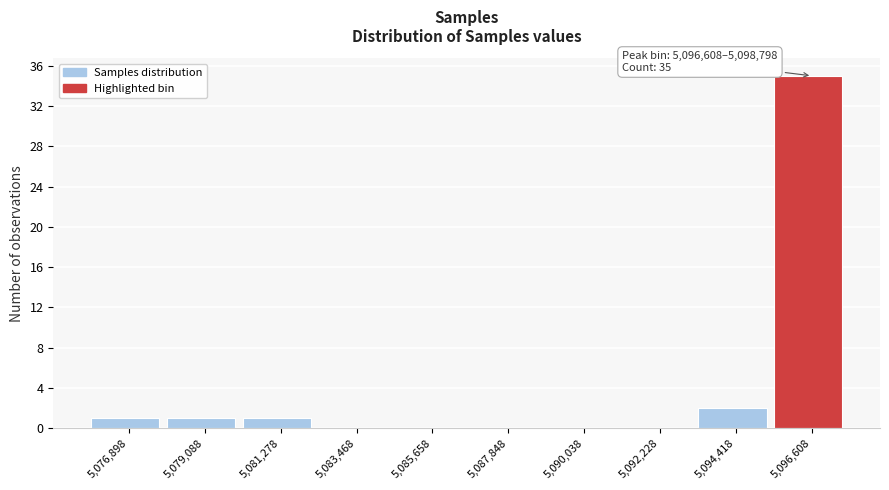

Reading right to left, what are all the values shown in this chart?

5,096,608=35	5,094,418=2	5,092,228=0	5,090,038=0	5,087,848=0	5,085,658=0	5,083,468=0	5,081,278=1	5,079,088=1	5,076,898=1